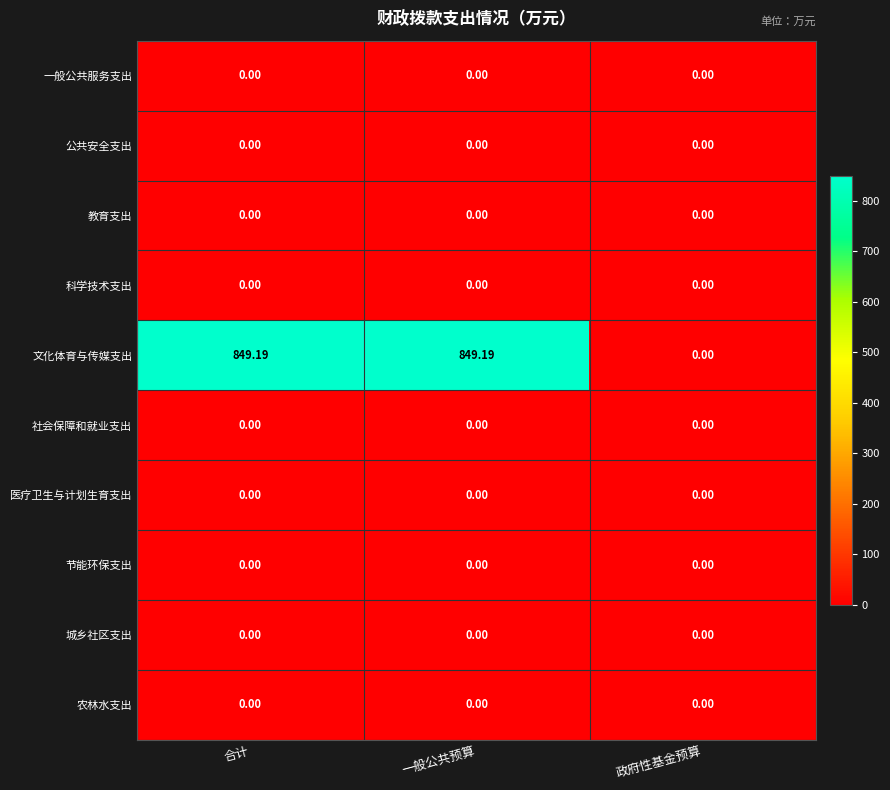

Which series has the largest total across all categories?

文化体育与传媒支出